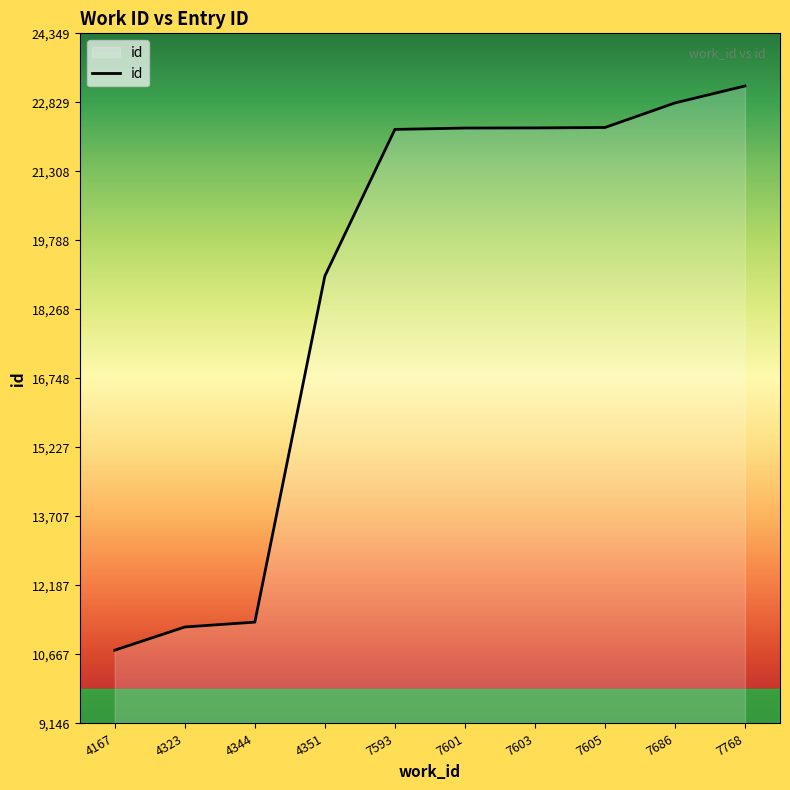

What is the ratio of the value at 4344 to the value at 7686?

0.5